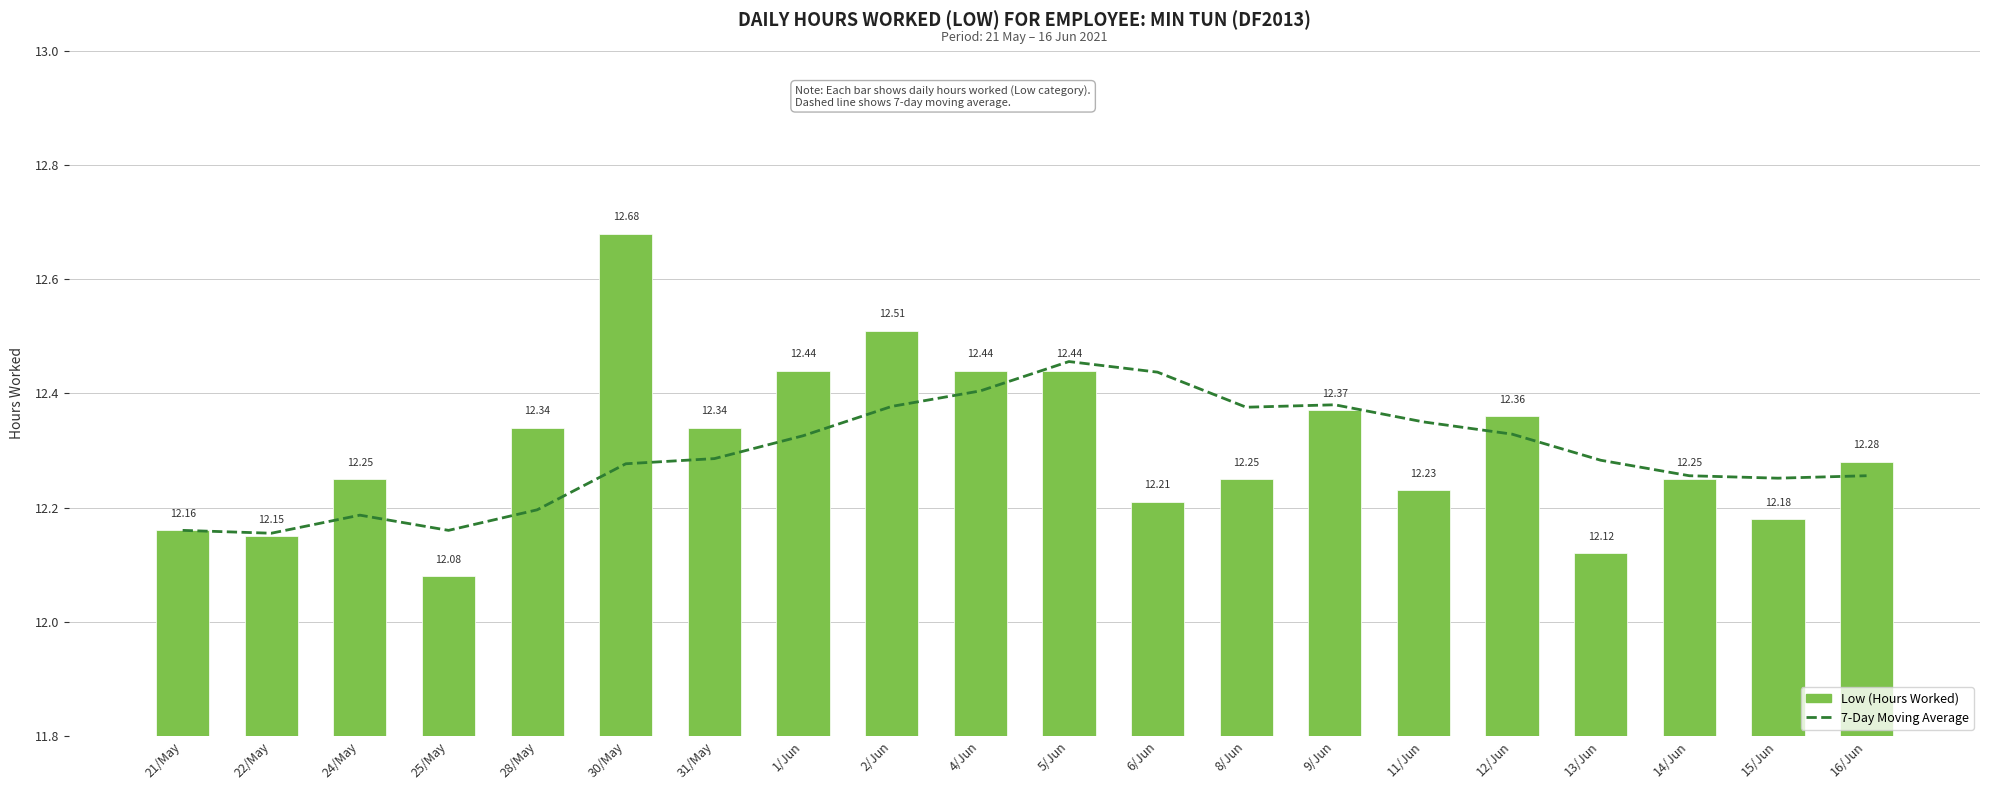

Which label corresponds to the smallest value in the chart?

25/May